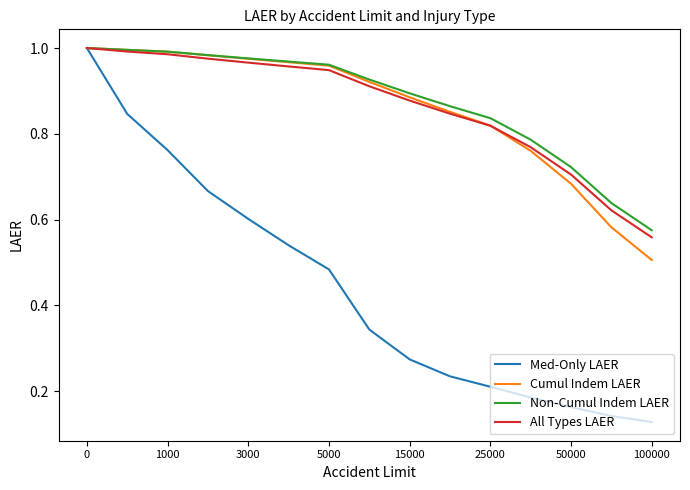

Which series has the widest spread of values?

Med-Only LAER